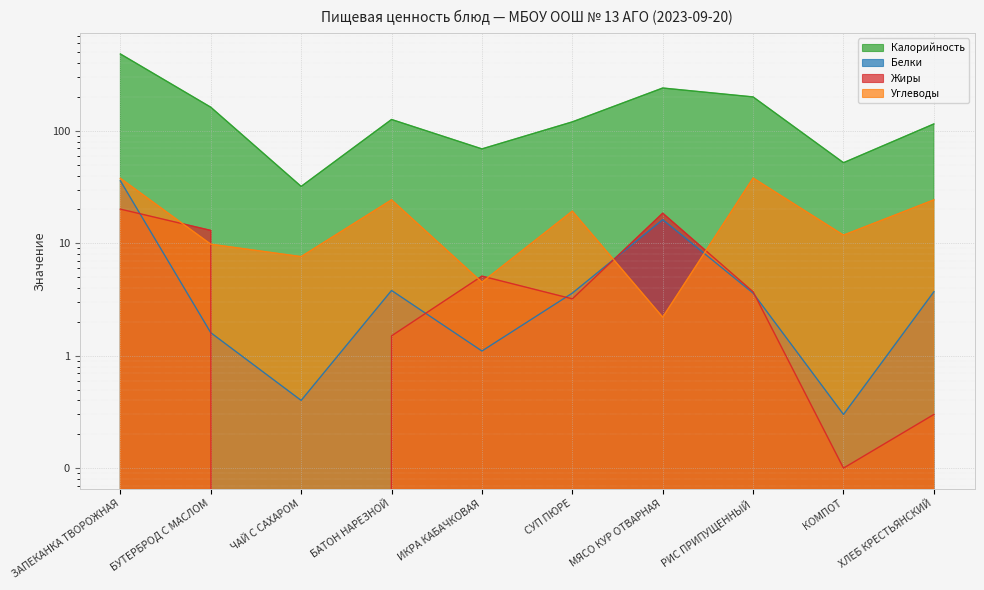

List the series in order of their peak value, lowest first.

Жиры, Белки, Углеводы, Калорийность